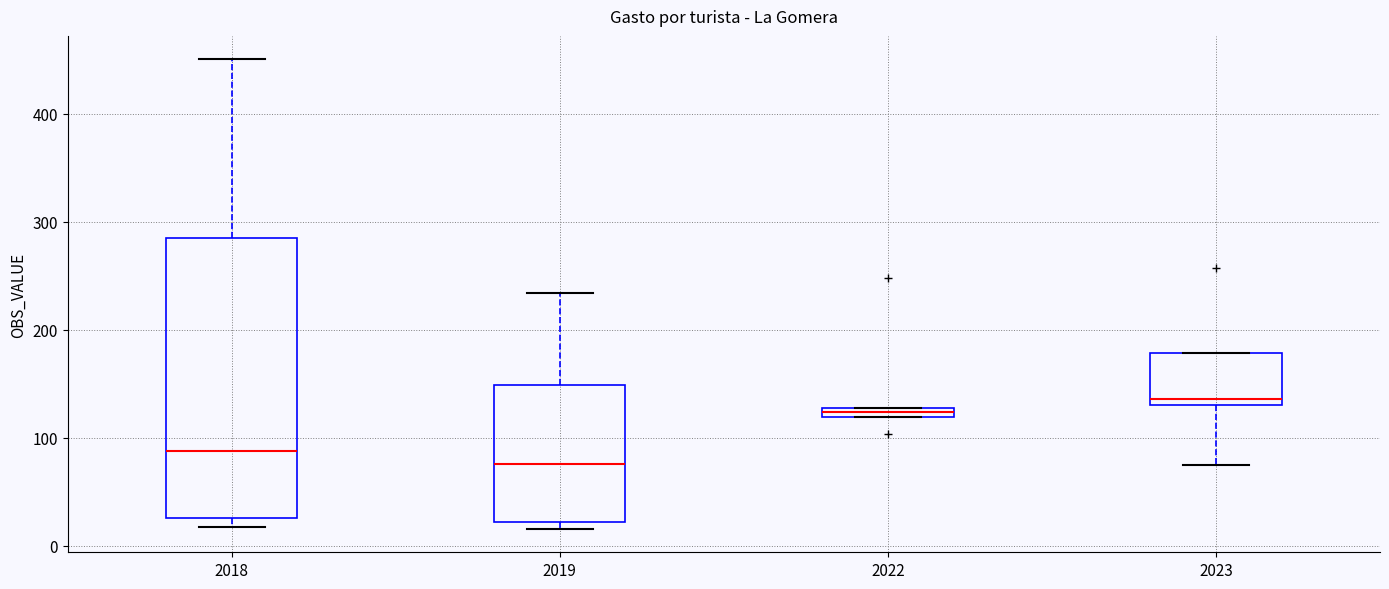

Which box is the tallest, from its lower edge to its upper edge?

2018